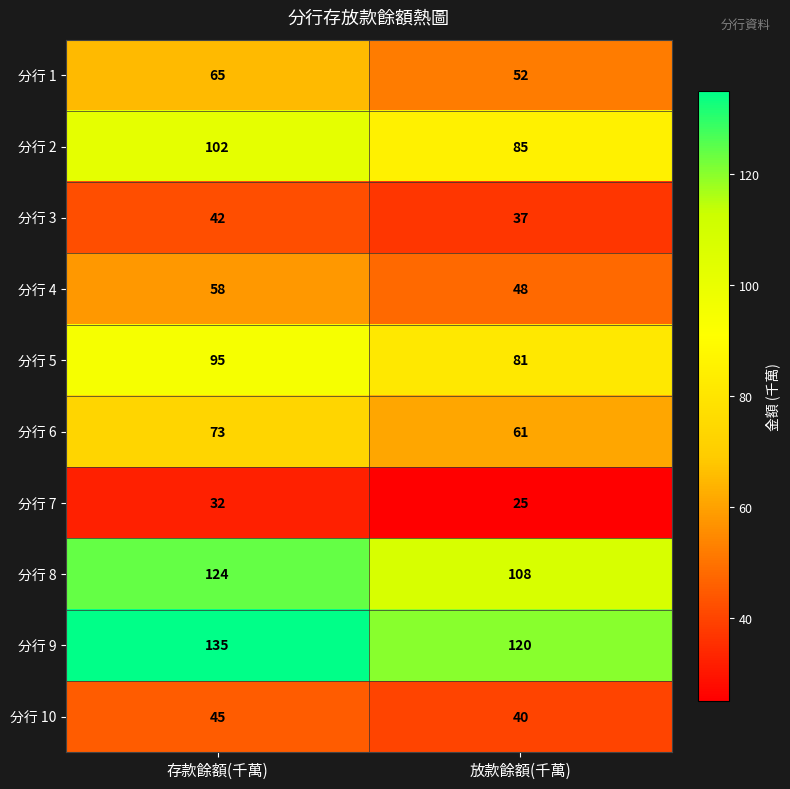

At which label is 分行 3 closest to 39?

放款餘額(千萬)